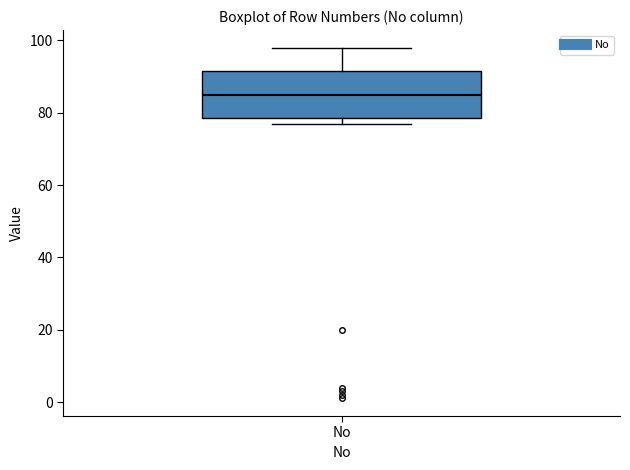

Where does the median line of the box for No sit on the y-axis? The values are not printed on the chart, so give them approximately, as read against the axis.

86